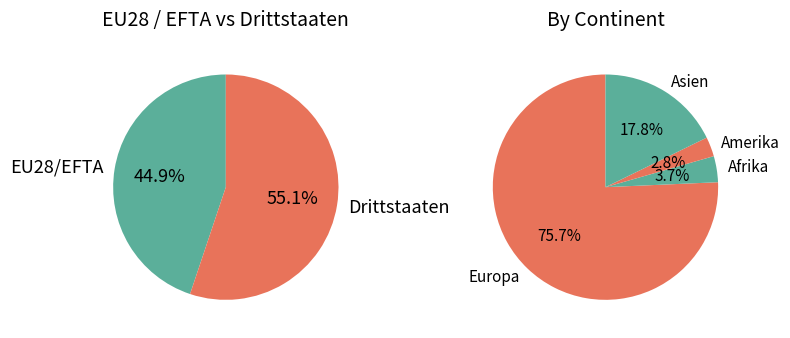

The Afrika slice represents 1% of the pie. True or false?

False